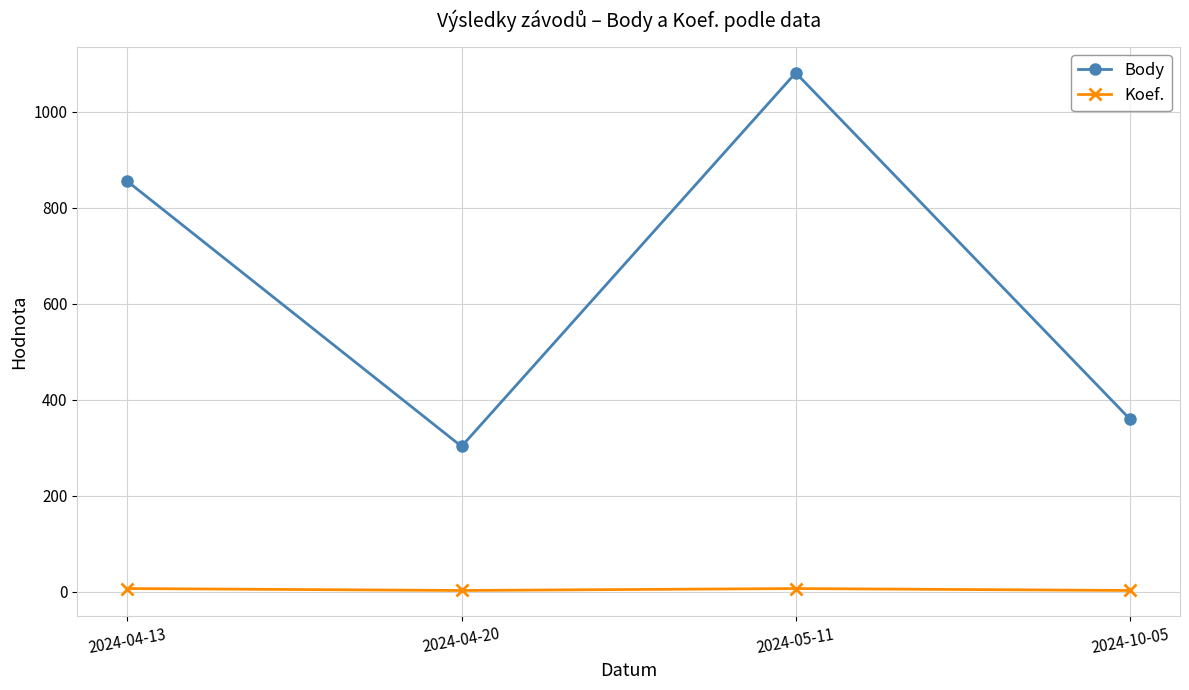

How many lines are shown in the chart?

2